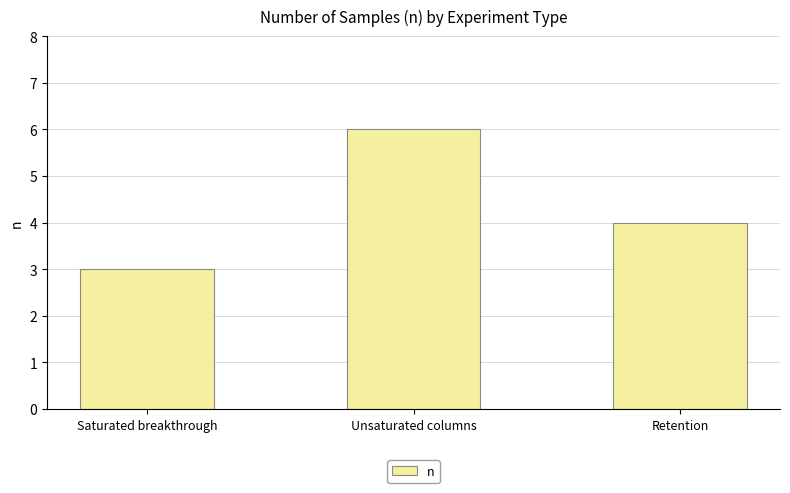

What is the value of the 1st bar from the left?

3